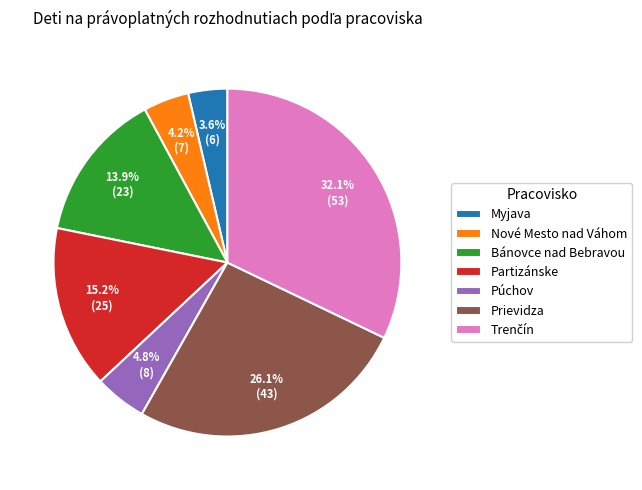

How much of the chart is everything except Partizánske?

84.8%